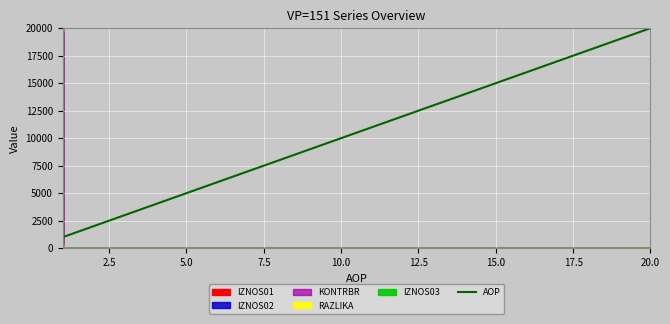

What is the lowest value of the AOP series?

1000